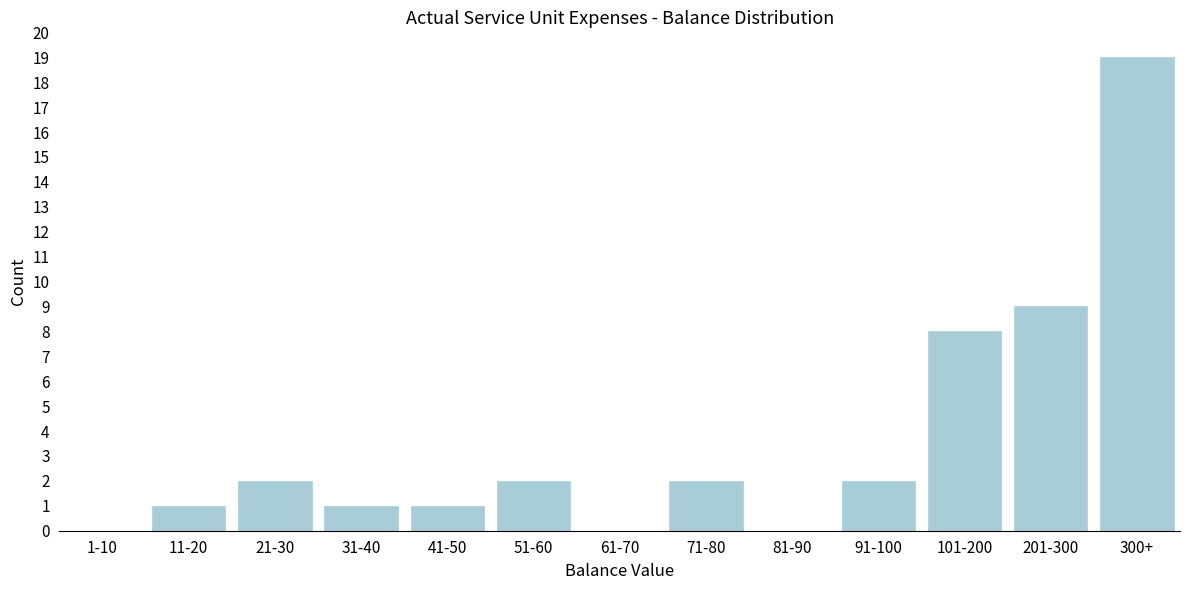

Reading right to left, what are all the values shown in this chart?

300+=19	201-300=9	101-200=8	91-100=2	81-90=0	71-80=2	61-70=0	51-60=2	41-50=1	31-40=1	21-30=2	11-20=1	1-10=0